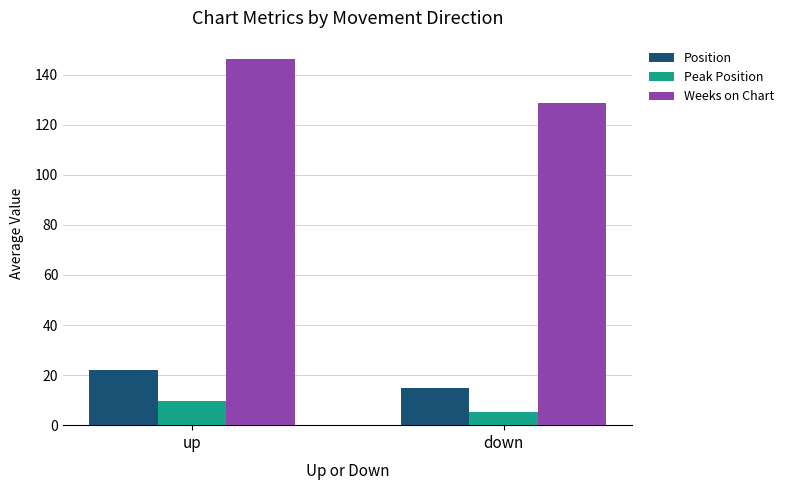

What is the total value across all series at up?

177.6